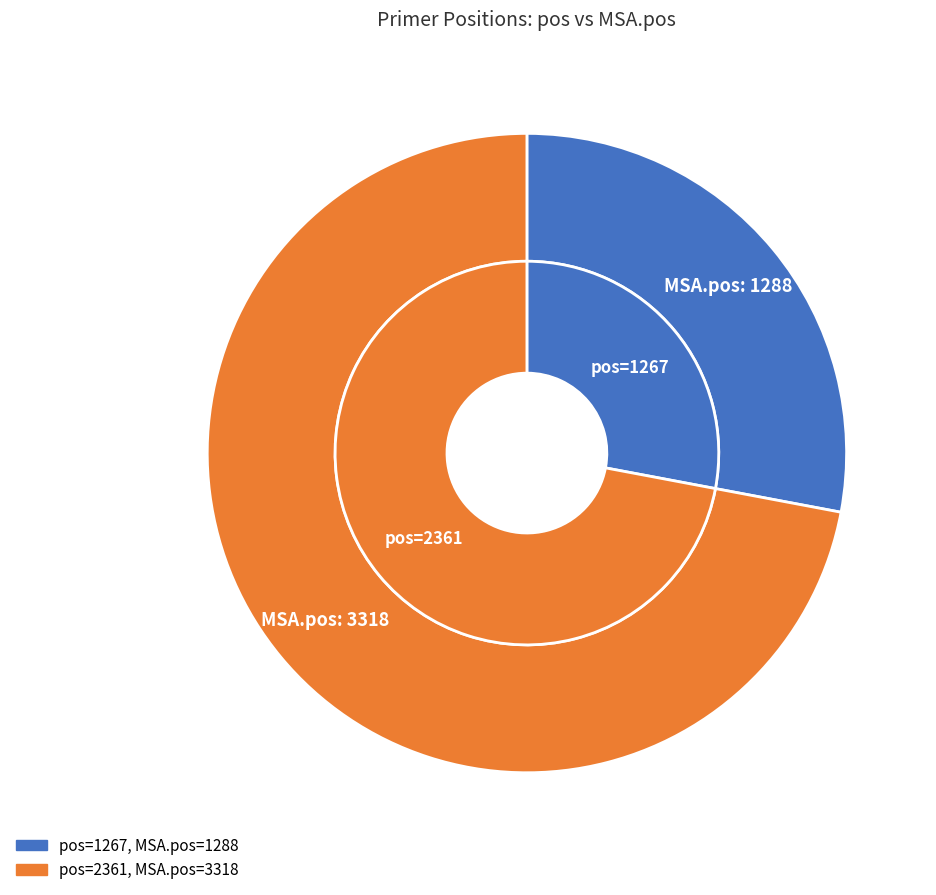

How many segments does this pie chart have?

2